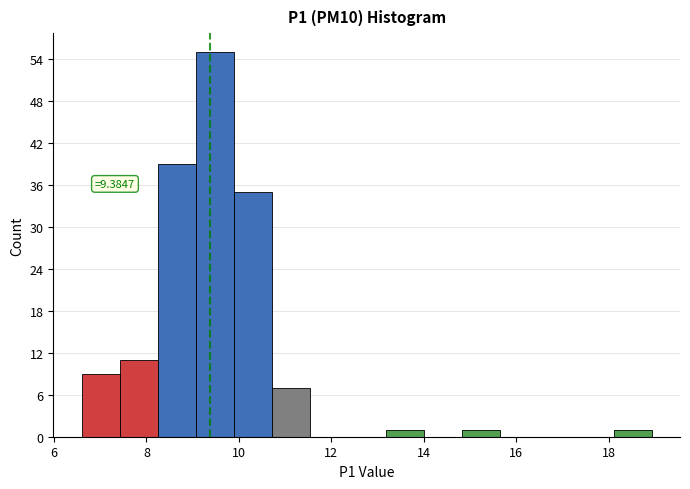

Which range on the x-axis has the tallest bar?

9.0 to 9.8